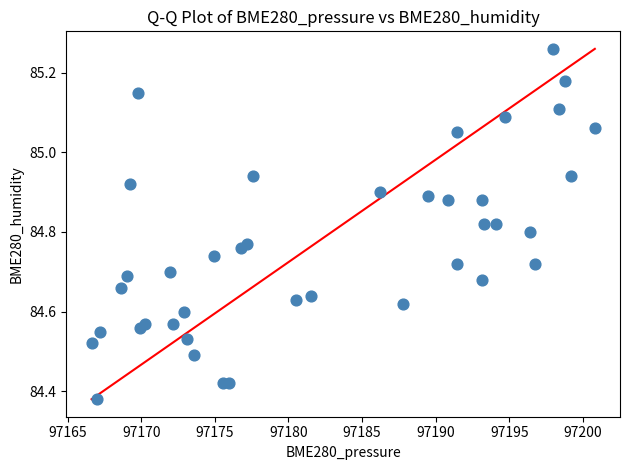

What is the range of X values (max minus min)?

34.2